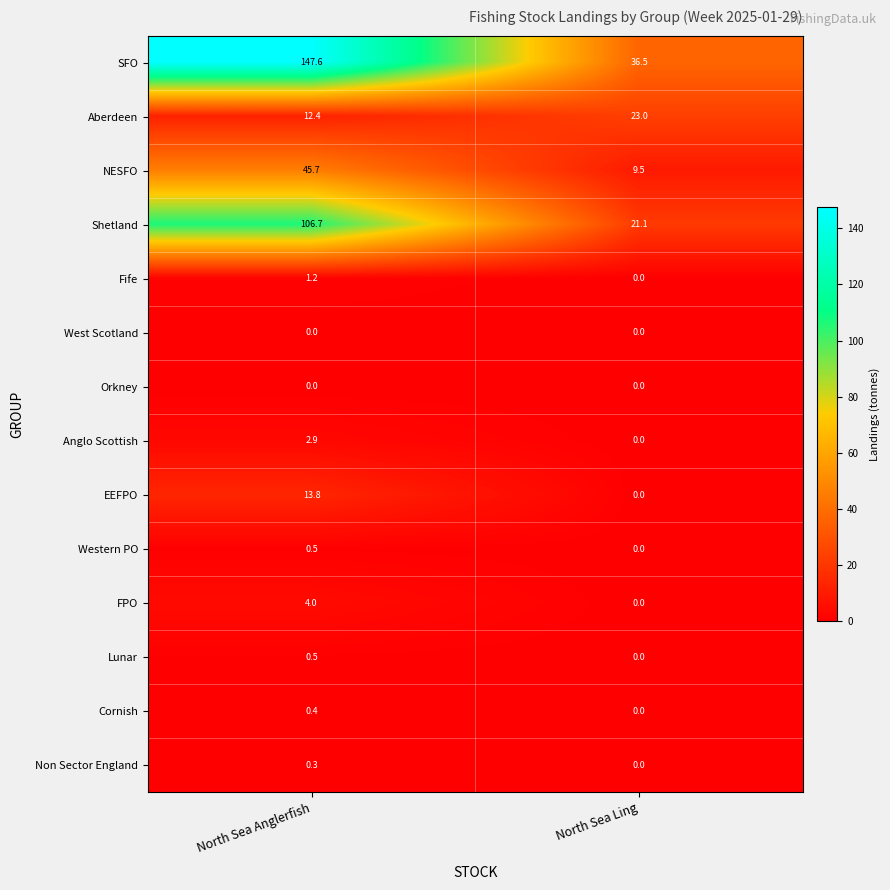

Between North Sea Anglerfish and North Sea Ling, which series saw the biggest shift?

SFO